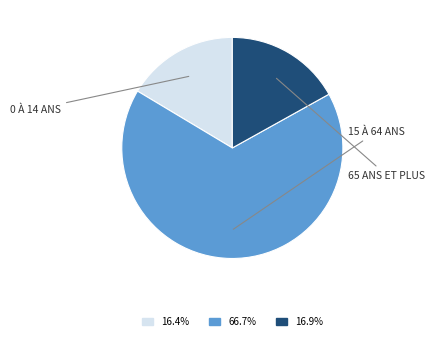

Is there a majority slice in this chart?

Yes